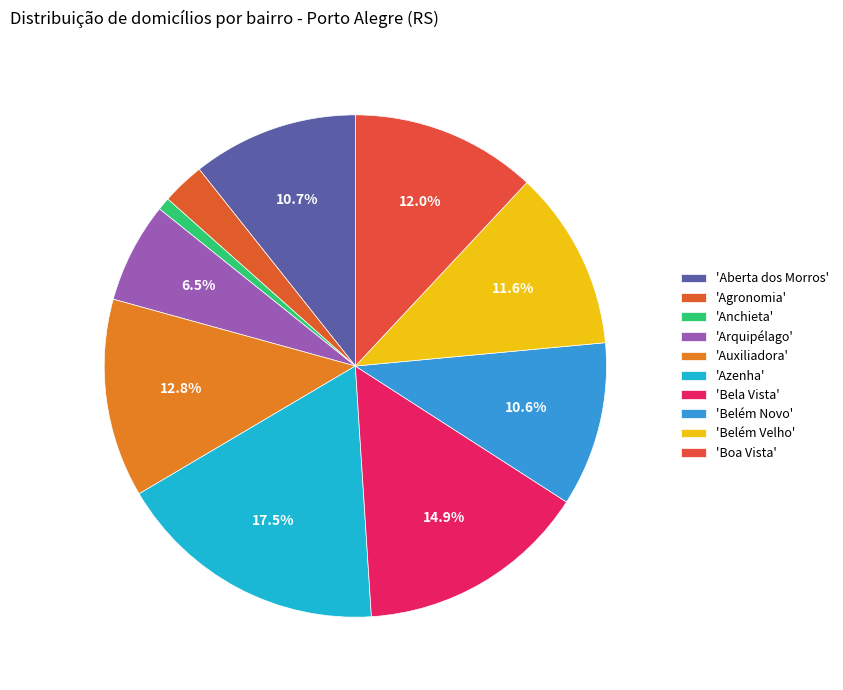

Does any single category account for the majority?

No